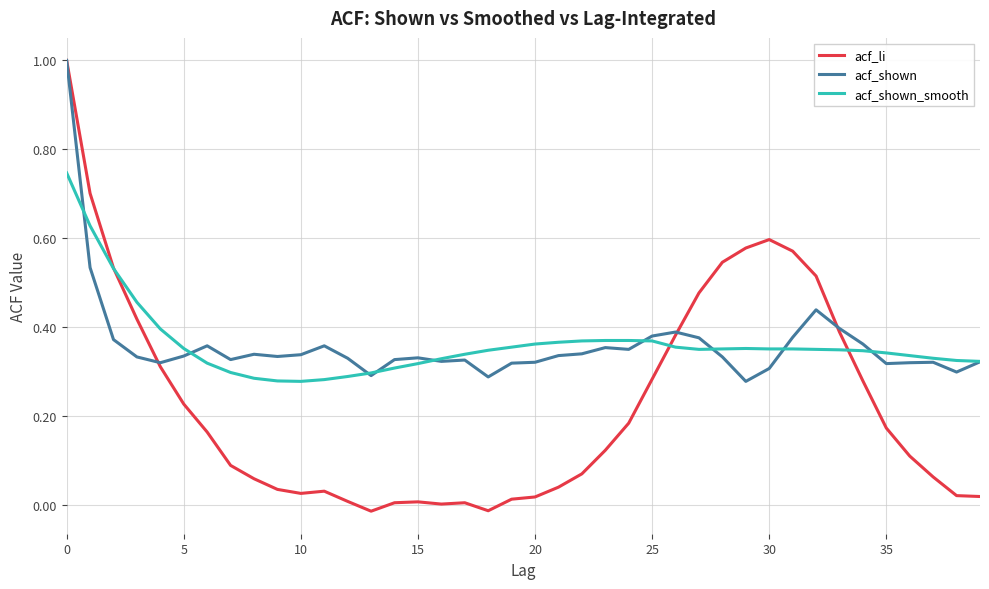

Which series has the widest spread of values?

acf_li